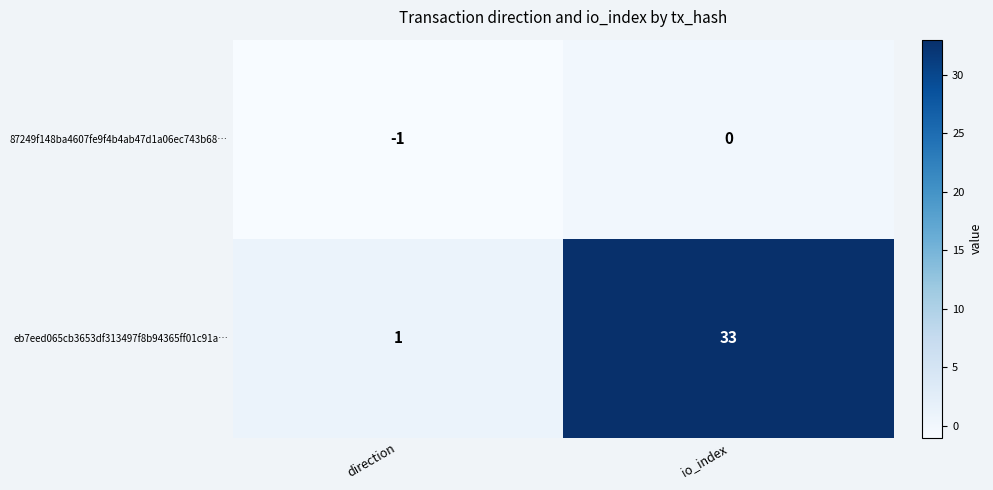

Rank the series by their average value, from highest to lowest.

eb7eed065cb3653df313497f8b94365ff01c91a…, 87249f148ba4607fe9f4b4ab47d1a06ec743b68…